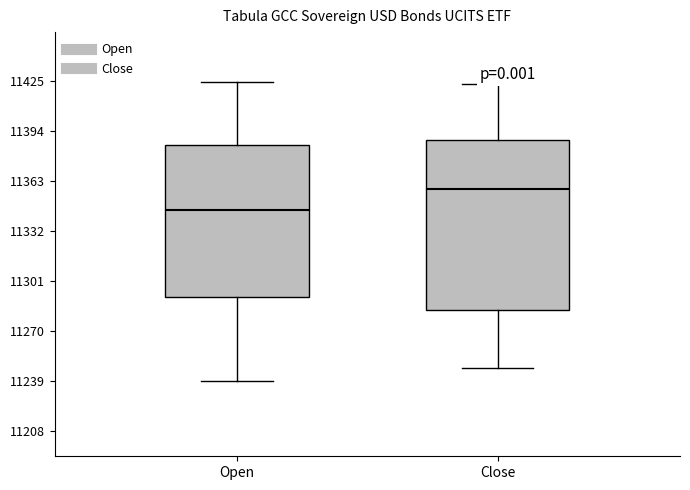

Which box is the tallest, from its lower edge to its upper edge?

Close